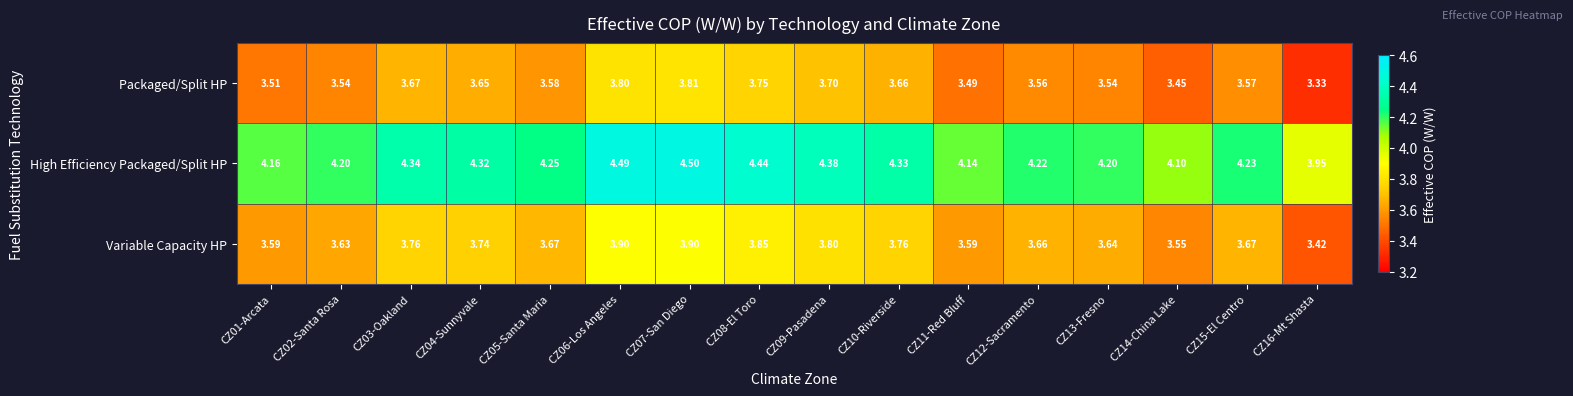

Which series has the largest total across all categories?

High Efficiency Packaged/Split HP